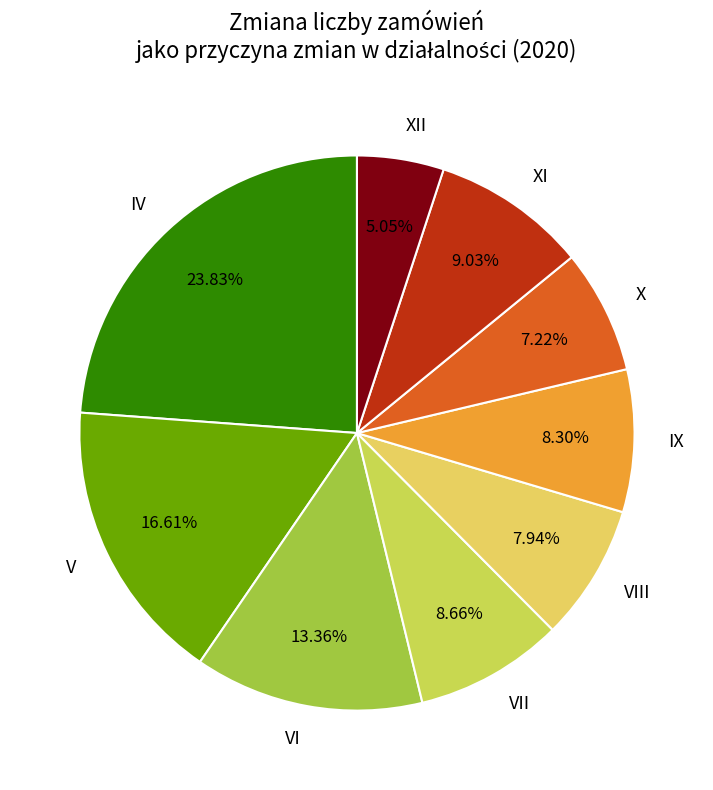

Between VIII and V, which is larger?

V